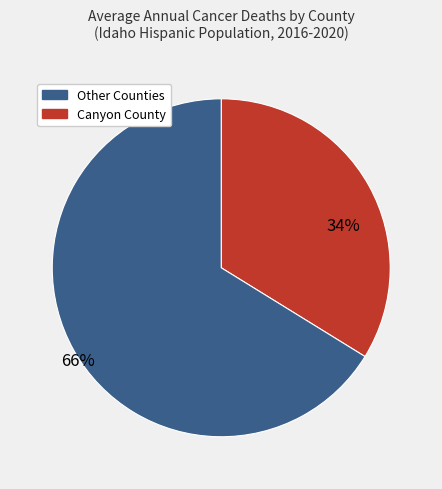

Is there a majority slice in this chart?

Yes